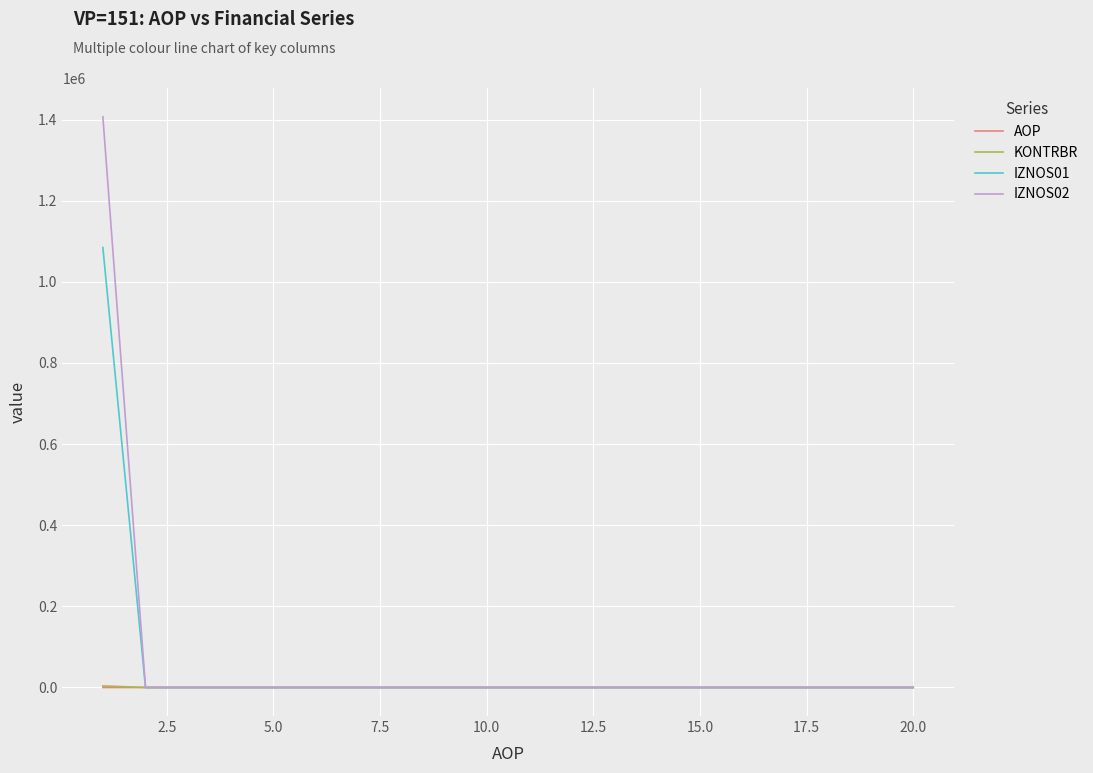

Which series has the widest spread of values?

IZNOS02